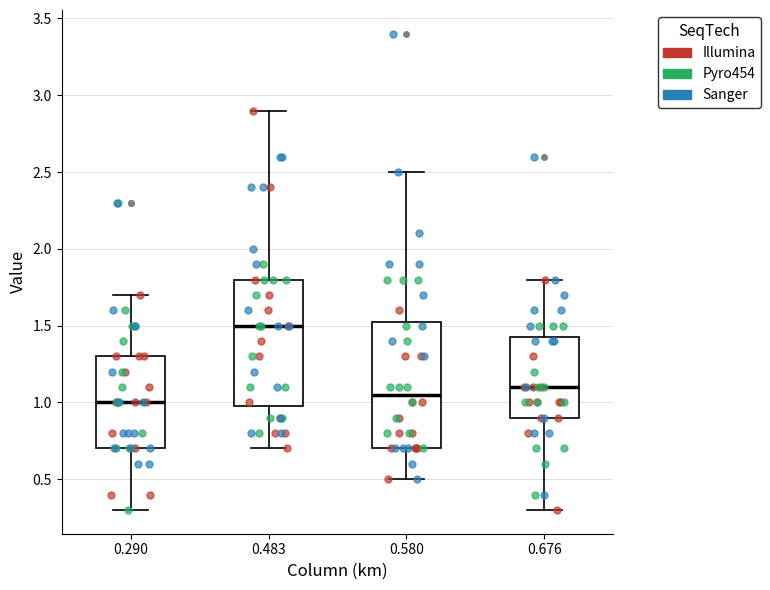

Reading left to right, read every box against the y-axis: the position of its median line, the range the box covers, and the ends of its whiskers. The values are not printed on the chart, so give them approximately, as read against the axis.

0.290: median 1.00, box 0.70 to 1.30, whiskers 0.30 to 1.70
0.483: median 1.50, box 1.00 to 1.80, whiskers 0.70 to 2.90
0.580: median 1.05, box 0.70 to 1.55, whiskers 0.50 to 2.50
0.676: median 1.10, box 0.90 to 1.45, whiskers 0.30 to 1.80